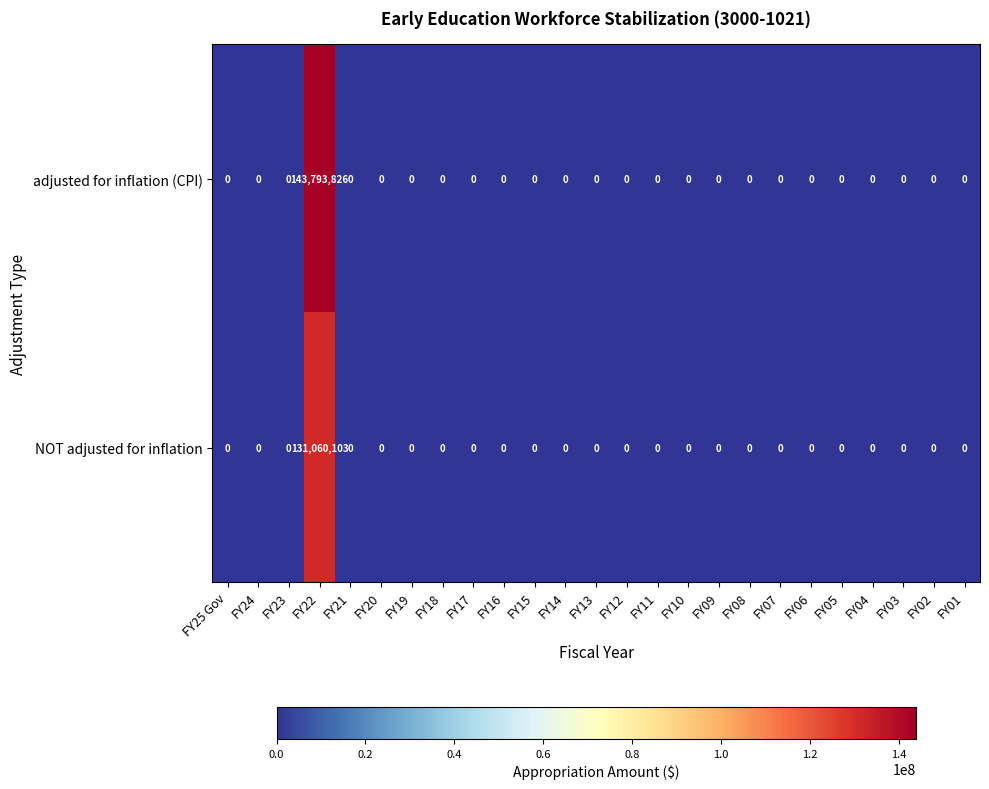

Which series has the widest spread of values?

row_0